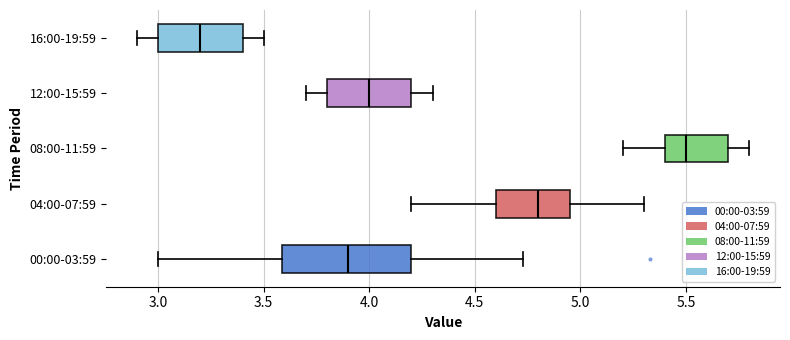

Where is the right edge of the box for 00:00-03:59 on the x-axis? The values are not printed on the chart, so give them approximately, as read against the axis.

4.20